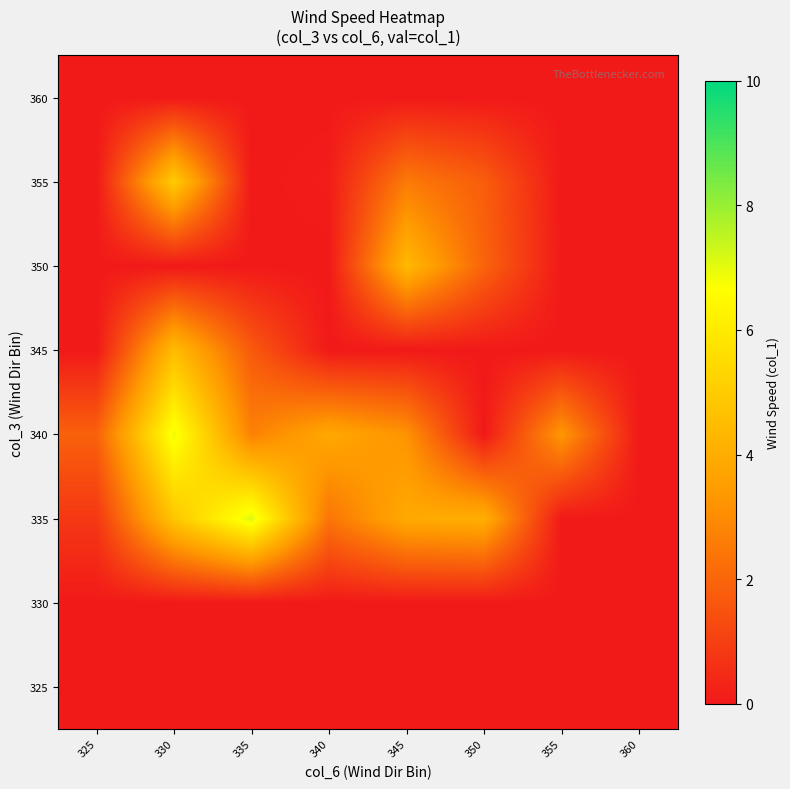

Reading left to right, transcribe all the data shown in this chart.

325: 325=0.0	330=0.0	335=0.0	340=0.0	345=0.0	350=0.0	355=0.0	360=0.0
330: 325=0.0	330=0.0	335=0.0	340=0.0	345=0.0	350=0.0	355=0.0	360=0.0
335: 325=0.8	330=4.8	335=7.1	340=2.4	345=3.9	350=4.0	355=0.0	360=0.0
340: 325=1.9	330=6.9	335=2.7	340=3.8	345=3.2	350=0.0	355=3.3	360=0.0
345: 325=0.0	330=4.5	335=1.7	340=0.0	345=0.0	350=0.0	355=0.0	360=0.0
350: 325=0.0	330=0.0	335=0.0	340=0.0	345=4.4	350=2.0	355=0.0	360=0.0
355: 325=0.0	330=5.0	335=0.0	340=0.1	345=2.5	350=1.8	355=0.0	360=0.0
360: 325=0.0	330=0.0	335=0.0	340=0.0	345=0.0	350=0.0	355=0.0	360=0.0